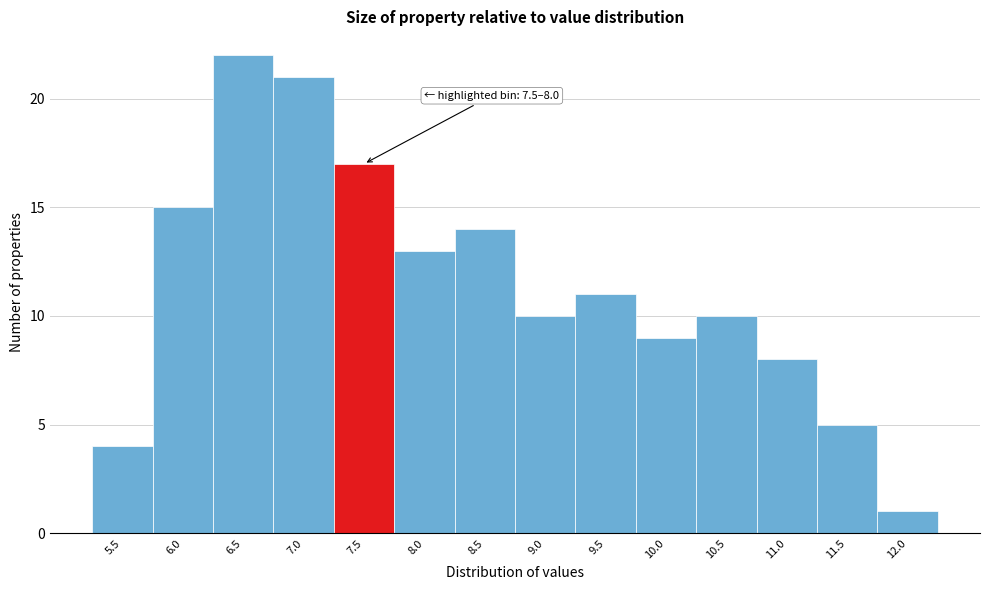

Reading right to left, what are all the values shown in this chart?

12.0=1	11.5=5	11.0=8	10.5=10	10.0=9	9.5=11	9.0=10	8.5=14	8.0=13	7.5=17	7.0=21	6.5=22	6.0=15	5.5=4